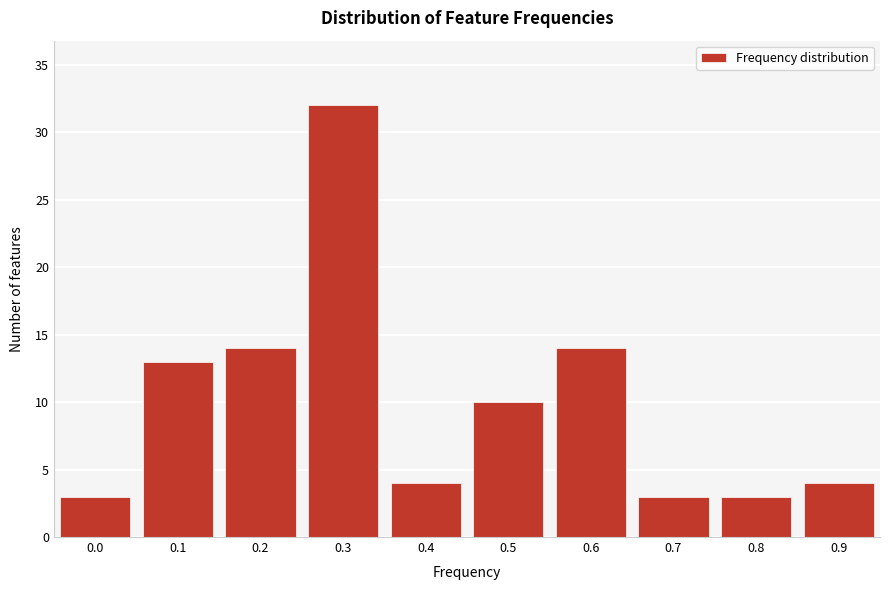

Reading right to left, transcribe all the data shown in this chart.

0.9=4	0.8=3	0.7=3	0.6=14	0.5=10	0.4=4	0.3=32	0.2=14	0.1=13	0.0=3